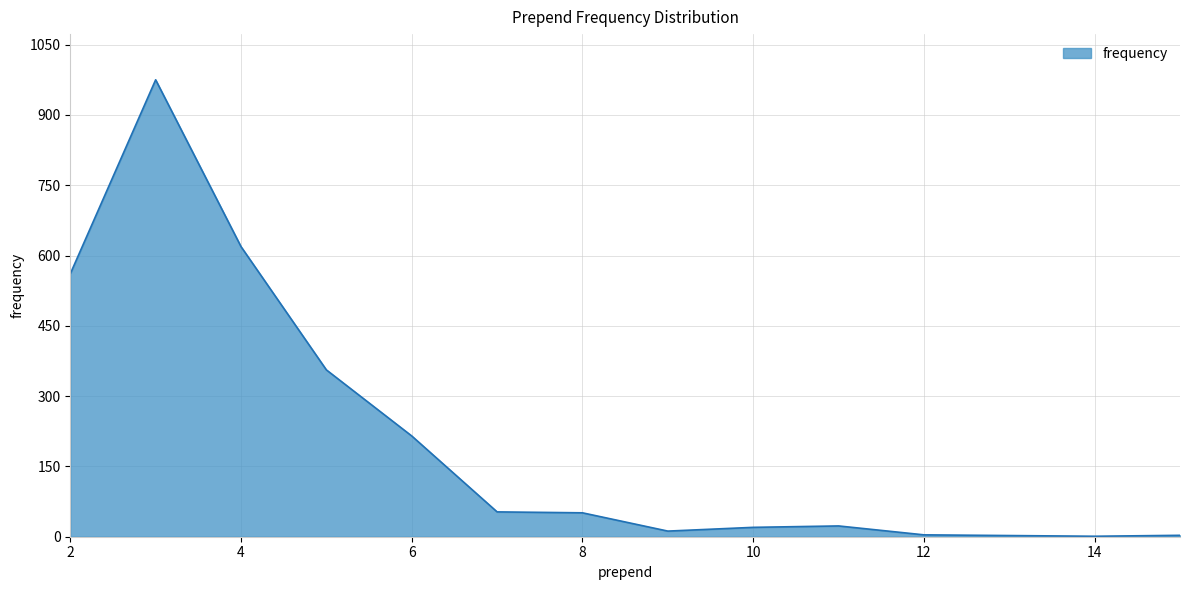

What is the greatest value displayed?

975